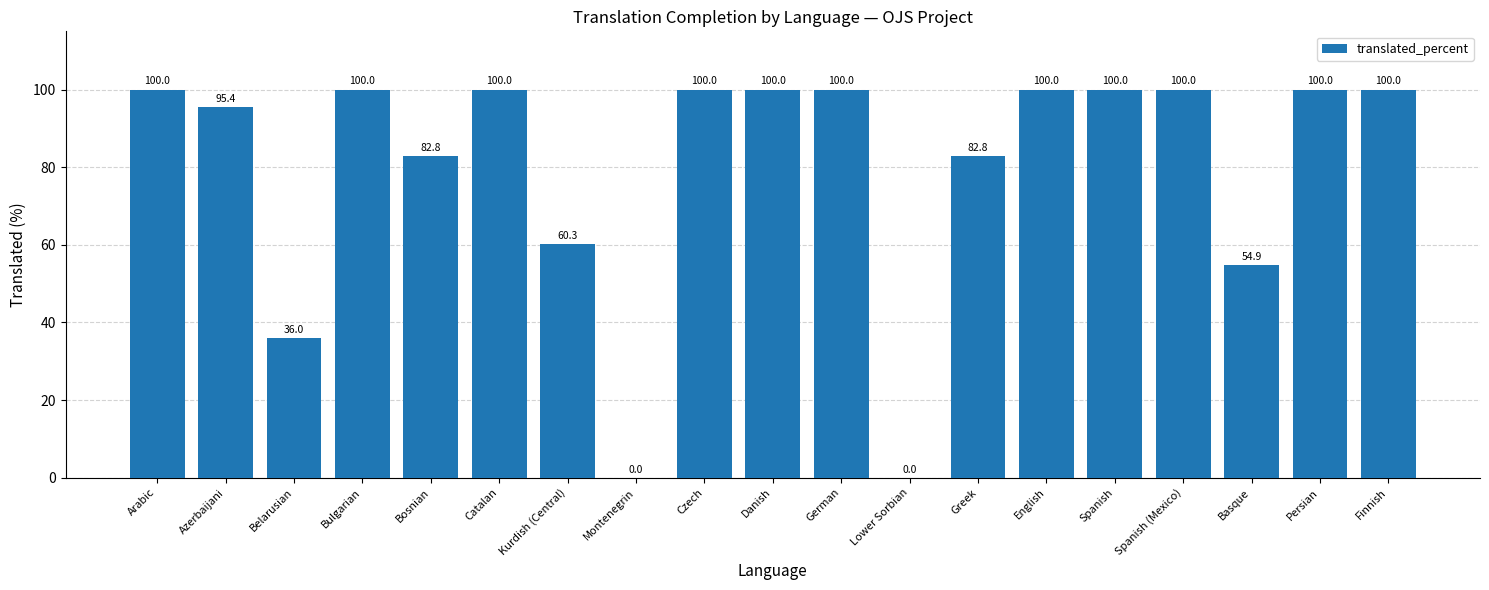

The value at English is 100.0. True or false?

True